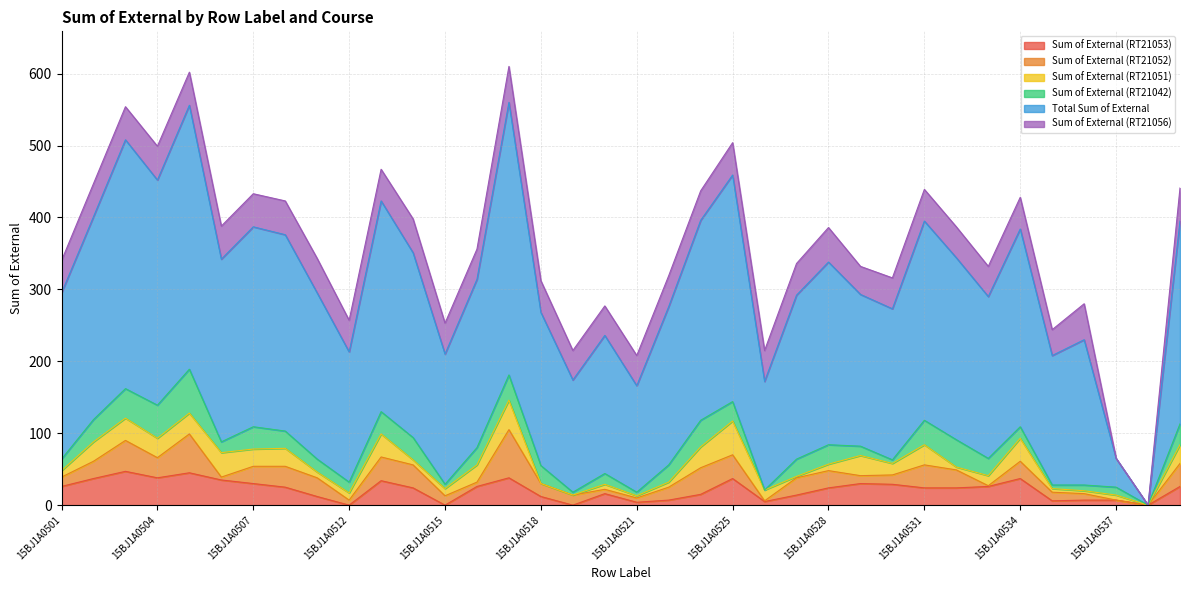

What is the sum of the Total Sum of External values at 15BJ1A0504 and 15BJ1A0536?

515